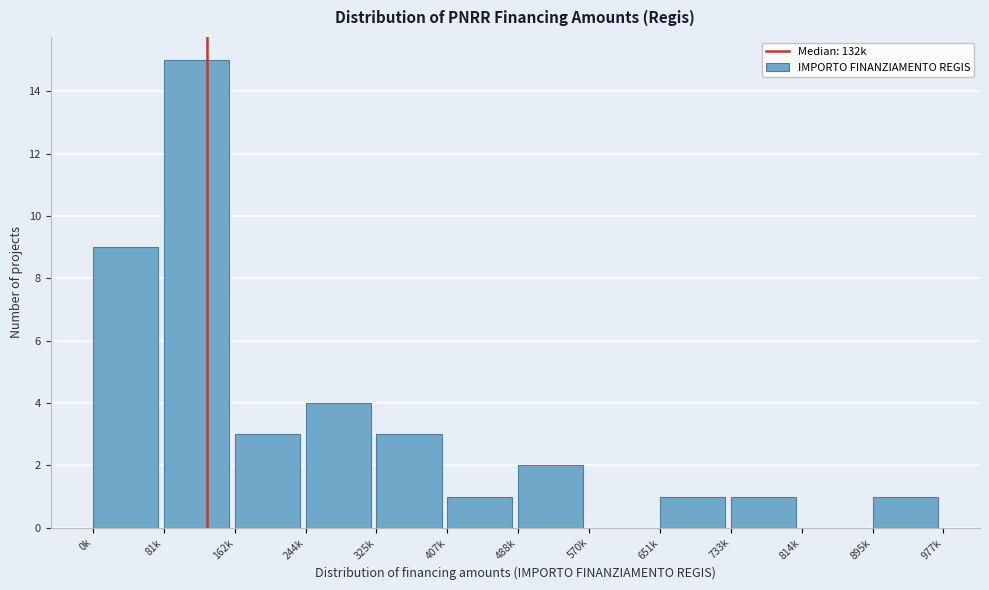

Reading left to right, list all the values displayed in this chart.

0k=9	81k=15	162k=3	244k=4	325k=3	407k=1	488k=2	570k=0	651k=1	733k=1	814k=0	895k=1